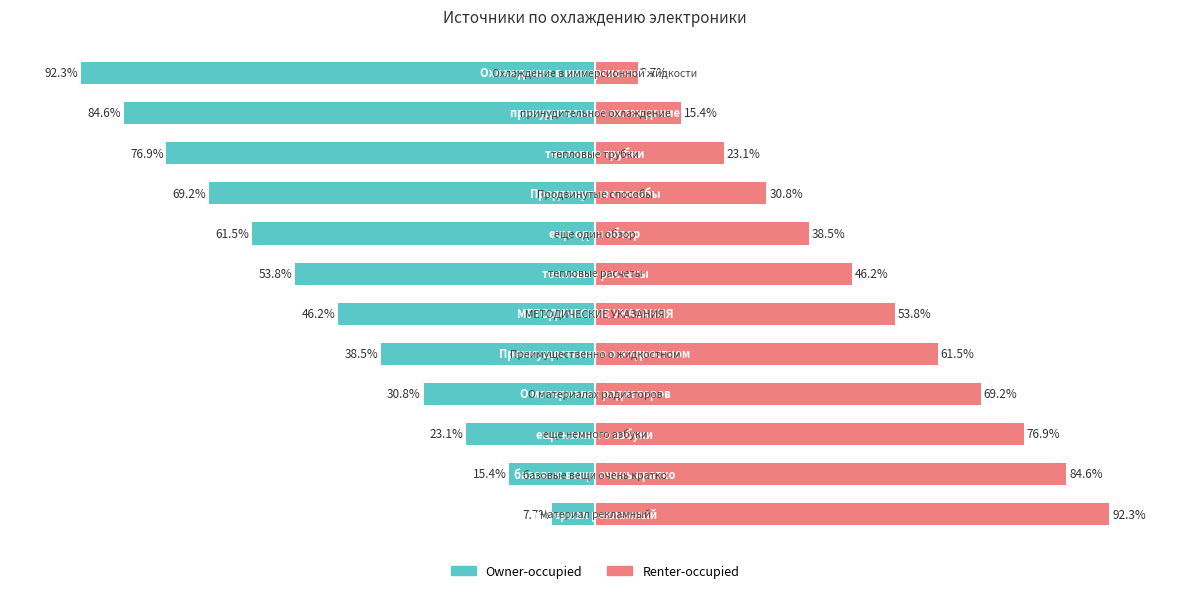

Is it true that Owner-occupied equals -76.9 at 9?

True